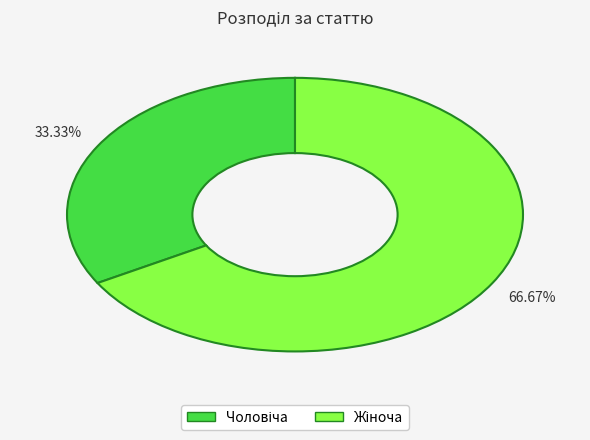

Is there a majority slice in this chart?

Yes